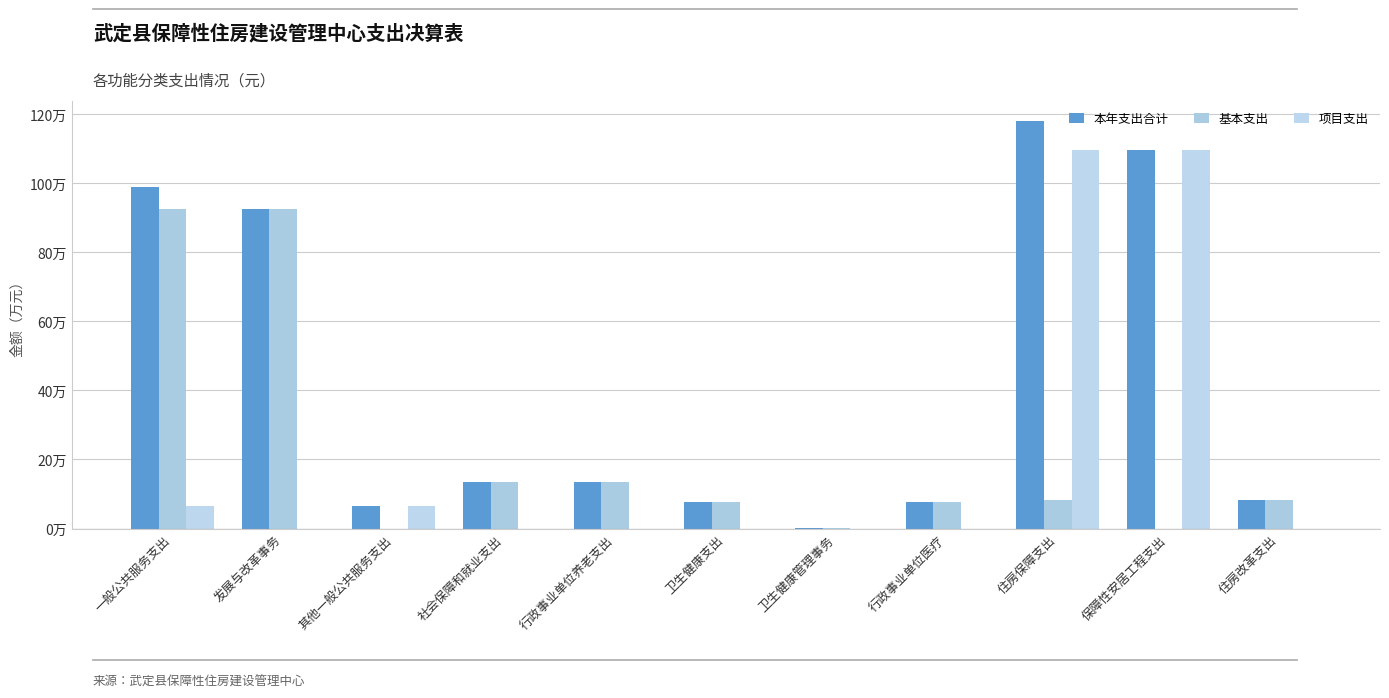

Are the bars grouped side by side (vs. stacked)?

Yes